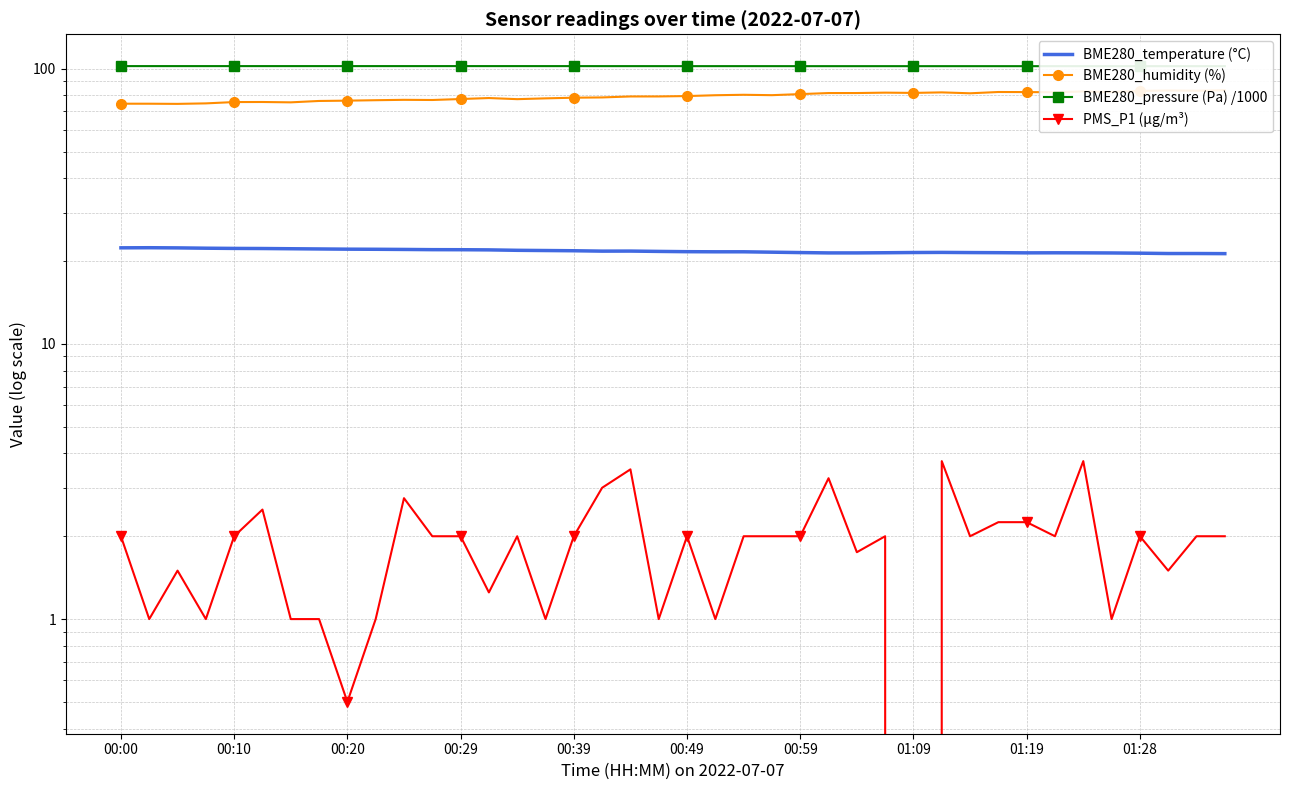

True or false: PMS_P1 (µg/m³) and BME280_pressure (Pa) /1000 cross at least once.

False